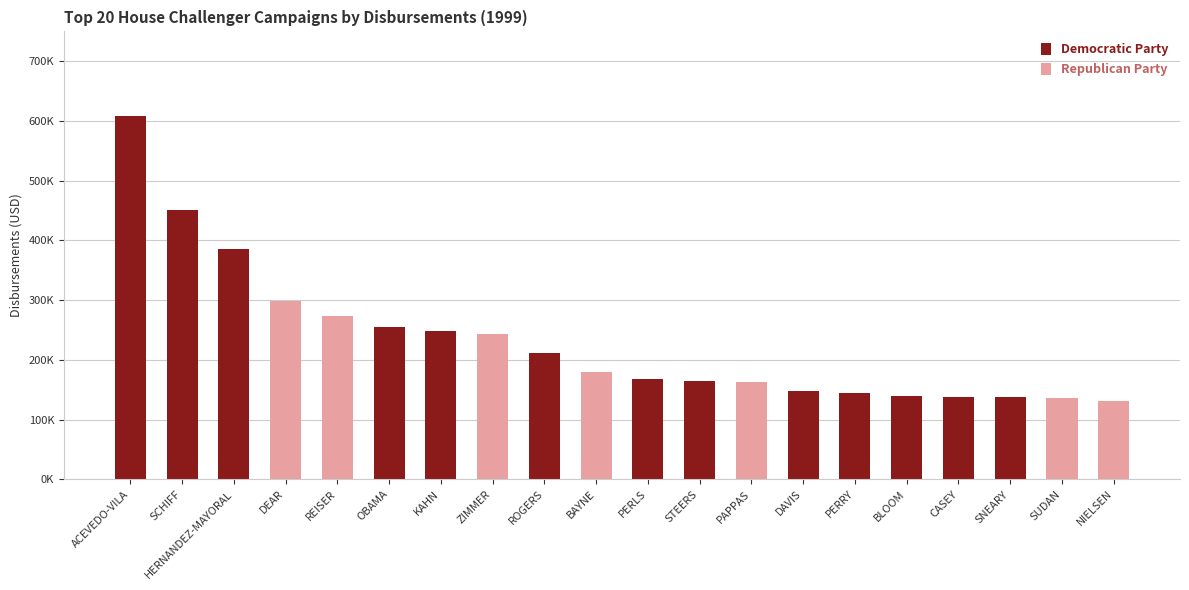

Which series has the widest spread of values?

Democratic Party